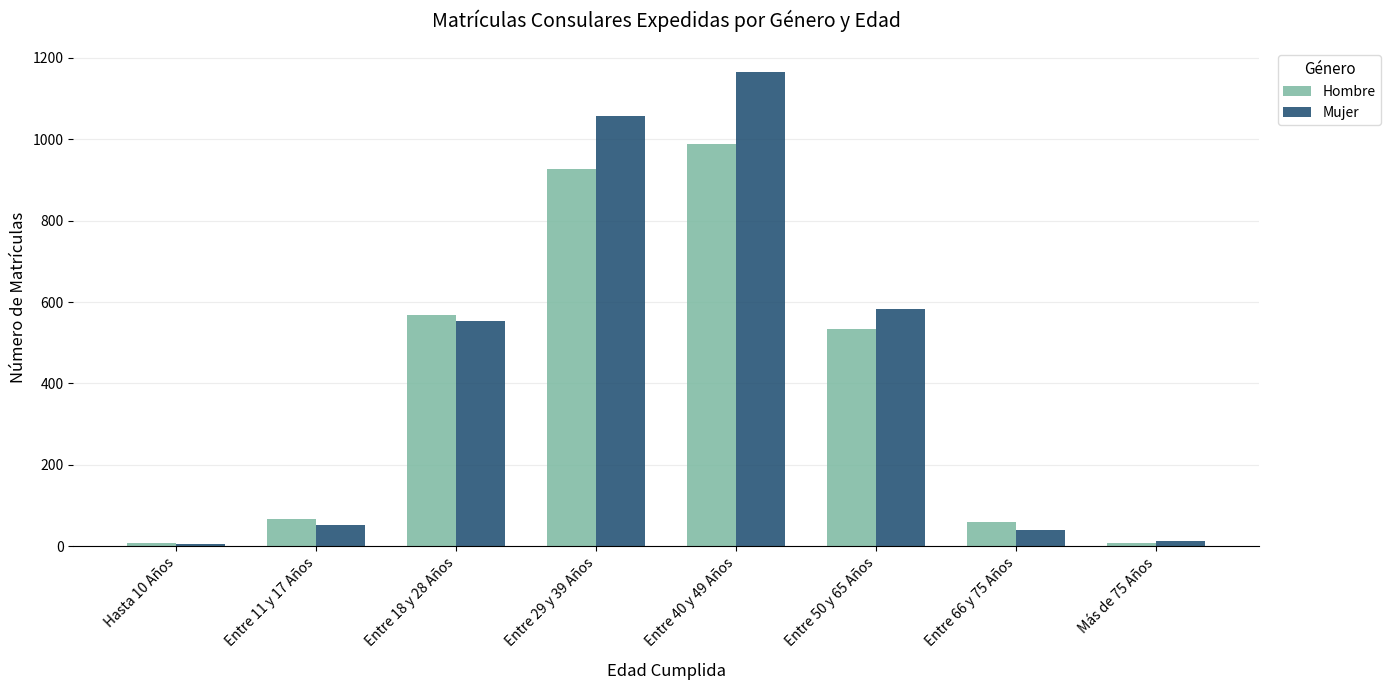

What is the spread (max minus min) of values at Entre 40 y 49 Años?

178